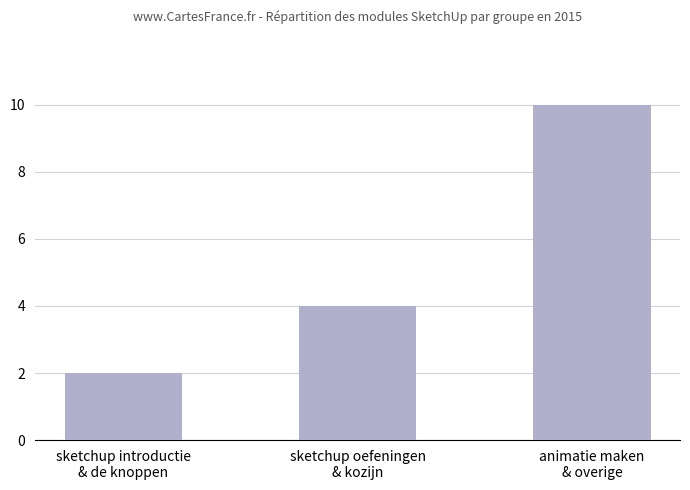

What is the label of the 3rd bar from the left?

animatie maken
& overige